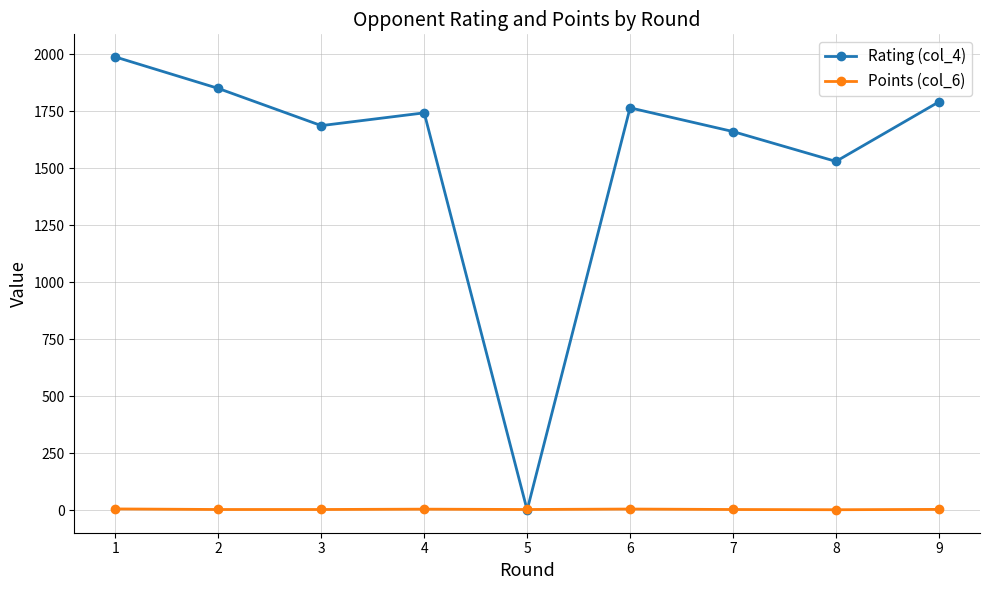

Which series has the largest range (max minus min)?

Rating (col_4)